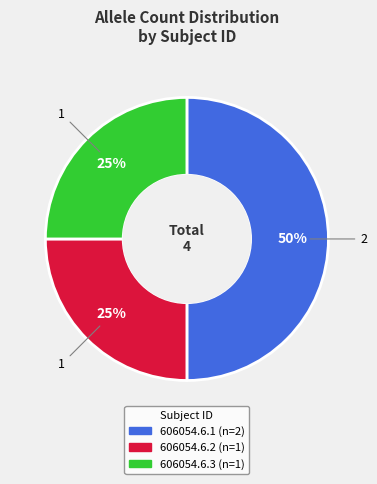

To the nearest percent, what is the difference between the largest and smallest slice percentages?

25%